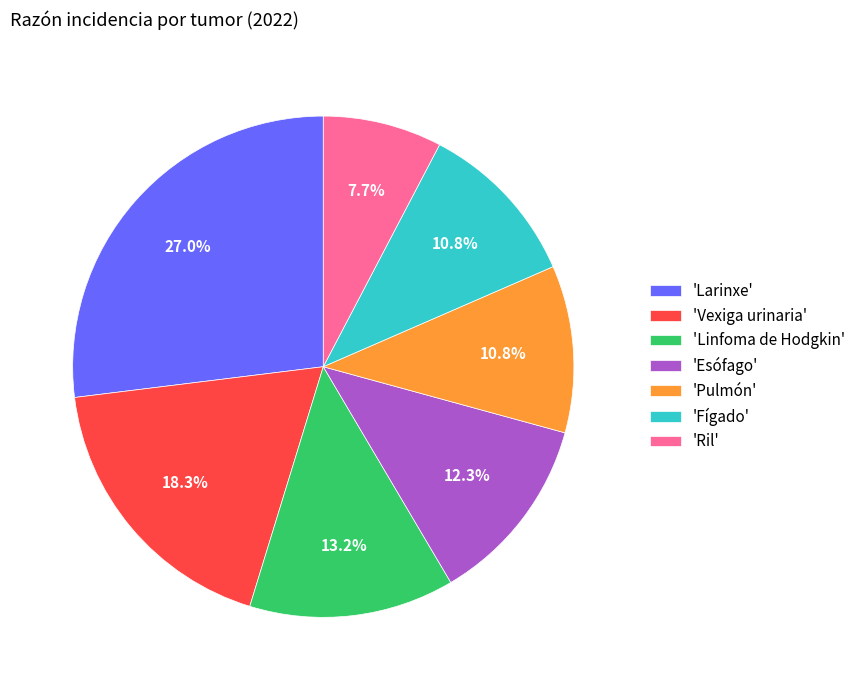

Is there a majority slice in this chart?

No